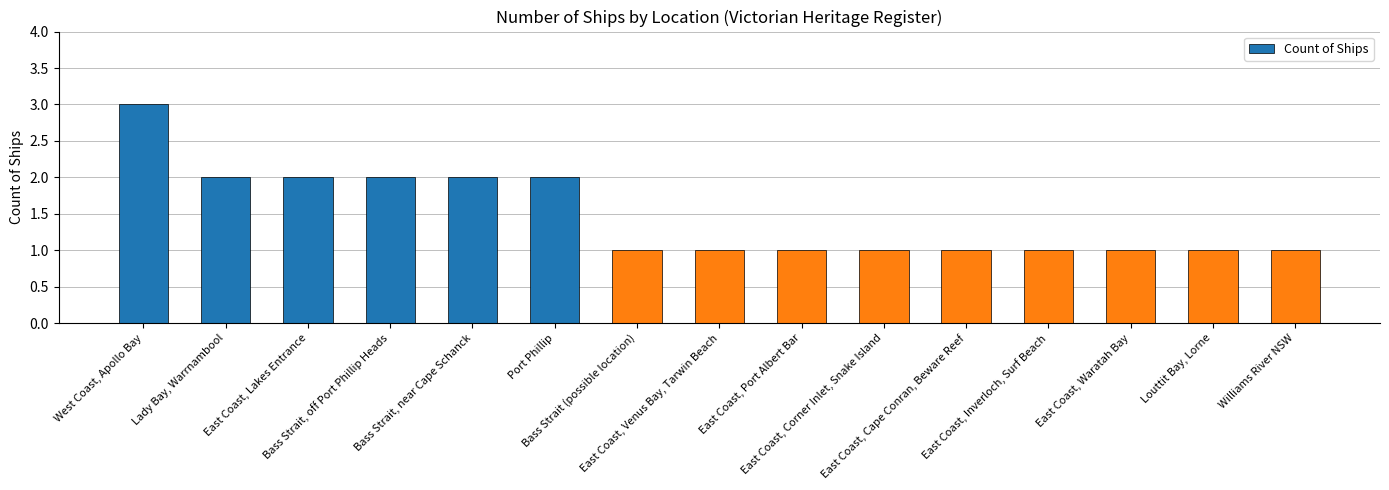

What is the minimum value shown in the chart?

1